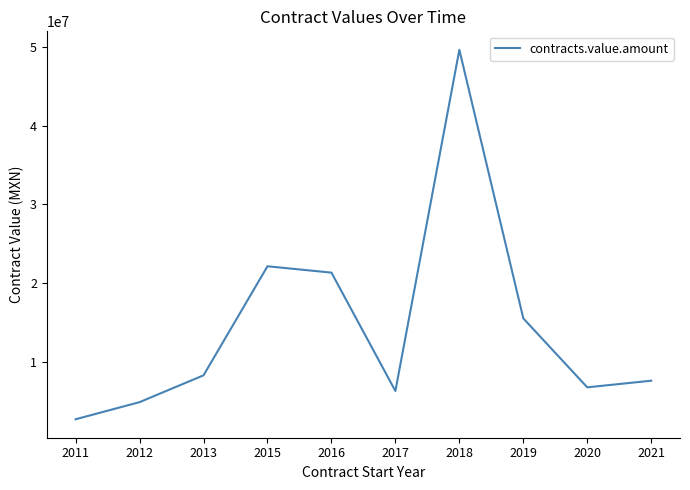

Does the chart display data point markers on the line(s)?

No